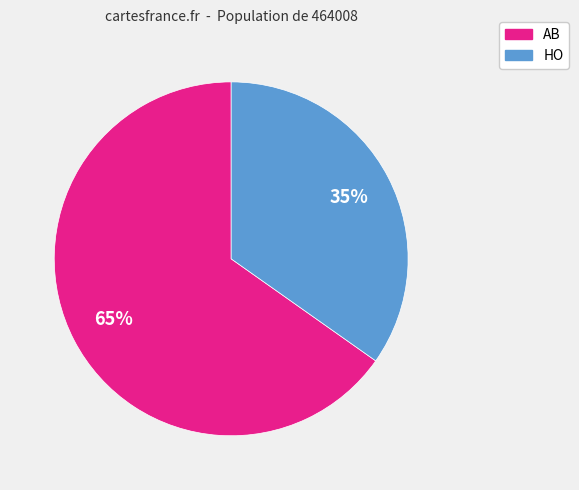

To the nearest percent, what portion does AB represent?

65%